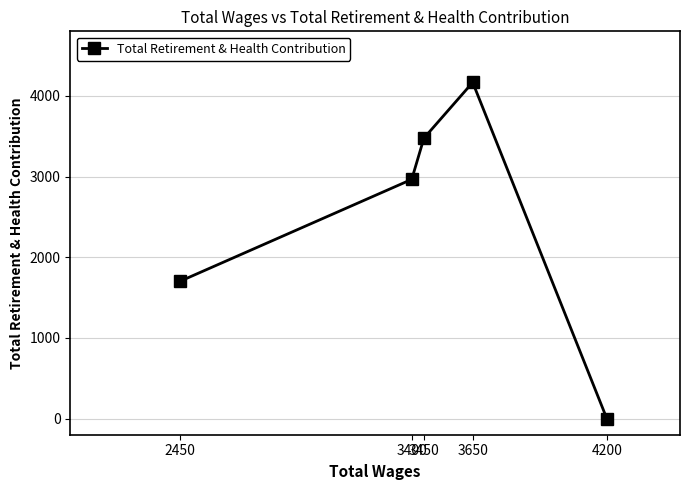

Rank the categories by value from lowest to highest.

4200, 2450, 3400, 3450, 3650